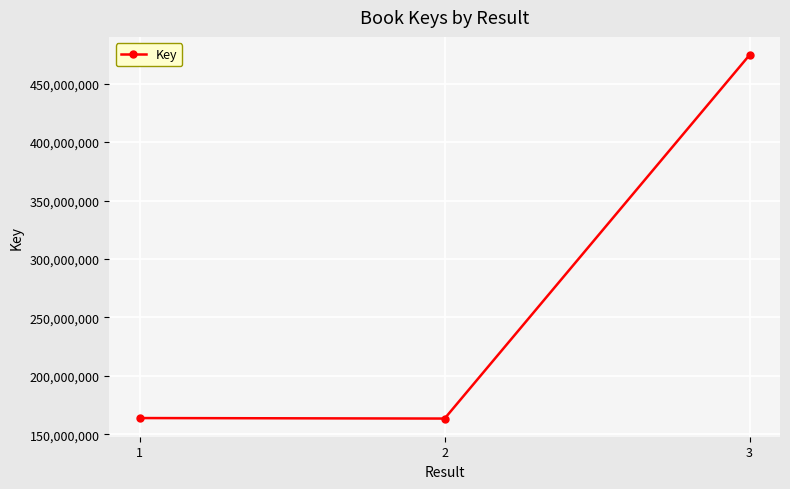

What is the value of the 2nd point from the left?

163494920